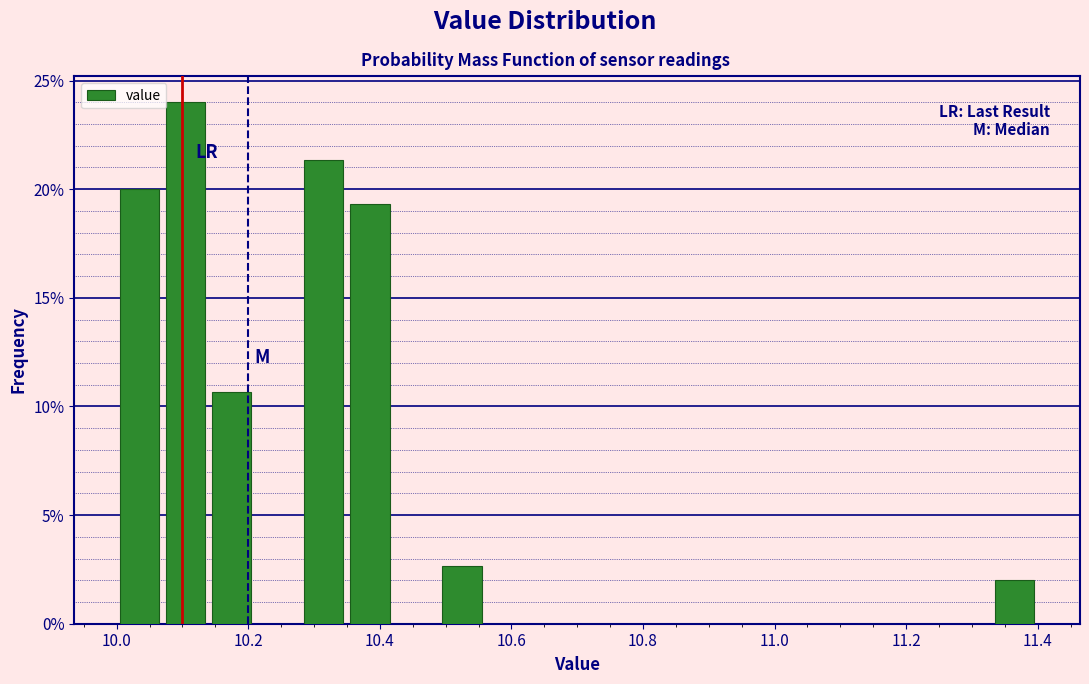

Around what value on the x-axis is the tallest bar? Give the approximate position of its centre, as read against the axis.

10.10